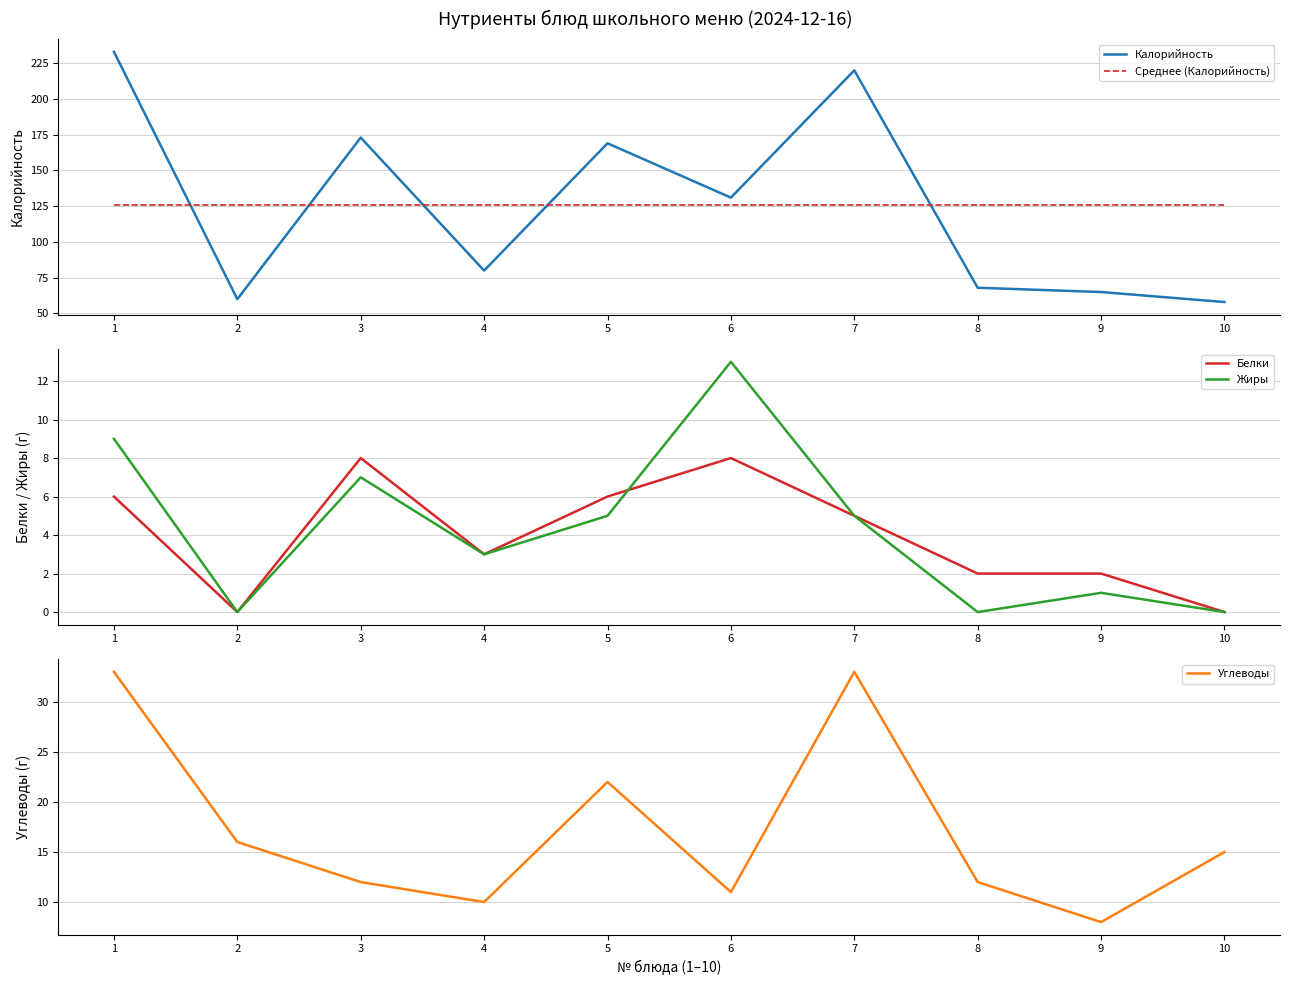

Reading right to left, what are all the values shown in this chart?

Калорийность: 58.0	65.0	68.0	220.0	131.0	169.0	80.0	173.0	60.0	233.0
Среднее (Калорийность): 125.7	125.7	125.7	125.7	125.7	125.7	125.7	125.7	125.7	125.7
Белки: 0.0	2.0	2.0	5.0	8.0	6.0	3.0	8.0	0.0	6.0
Жиры: 0.0	1.0	0.0	5.0	13.0	5.0	3.0	7.0	0.0	9.0
Углеводы: 15.0	8.0	12.0	33.0	11.0	22.0	10.0	12.0	16.0	33.0